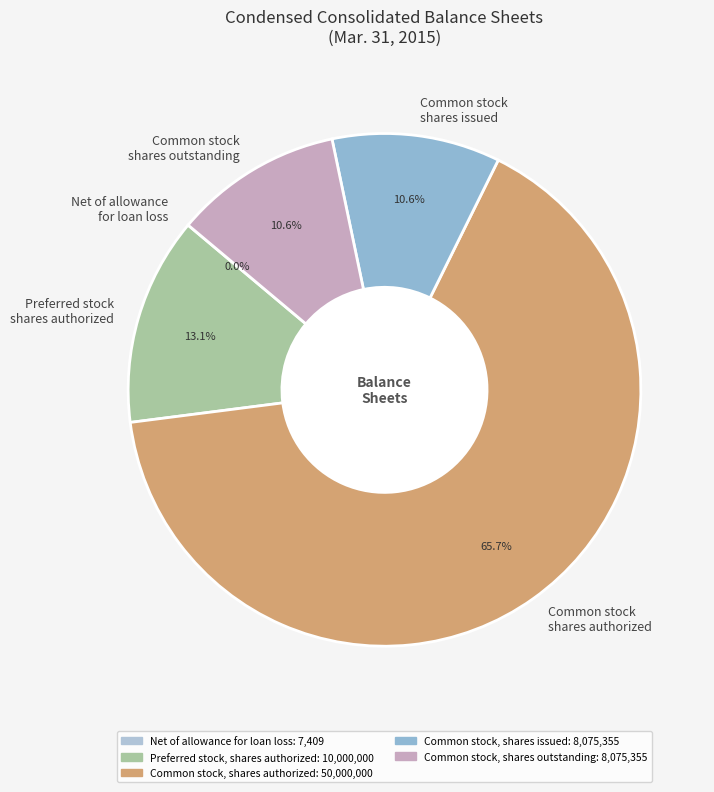

Approximately how many times larger is the value at Common stock shares outstanding compared to Common stock shares issued?

1.0